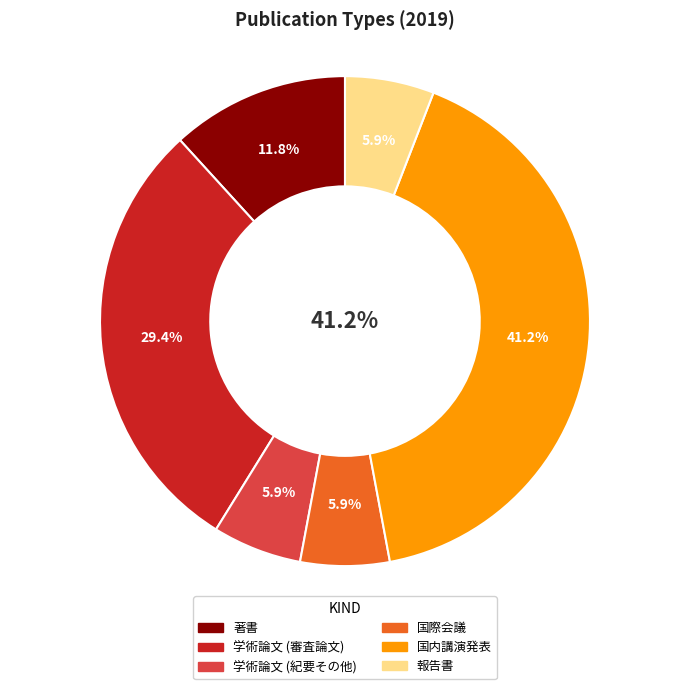

Which slice is the smallest?

学術論文 (紀要その他)